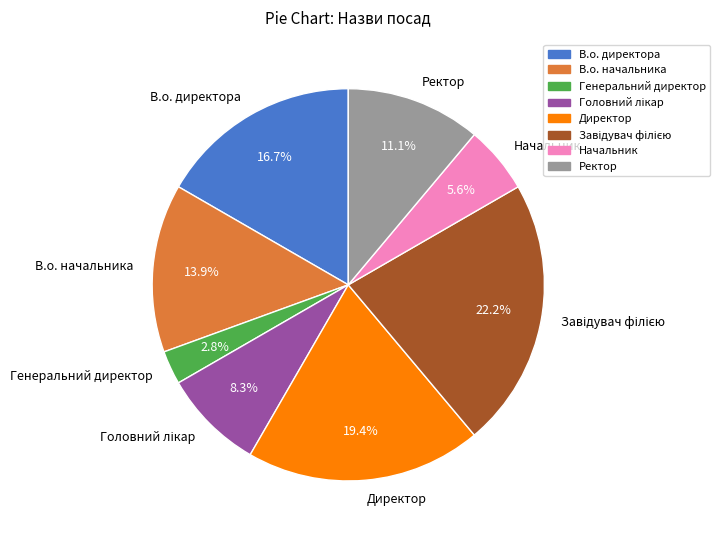

How many segments does this pie chart have?

8